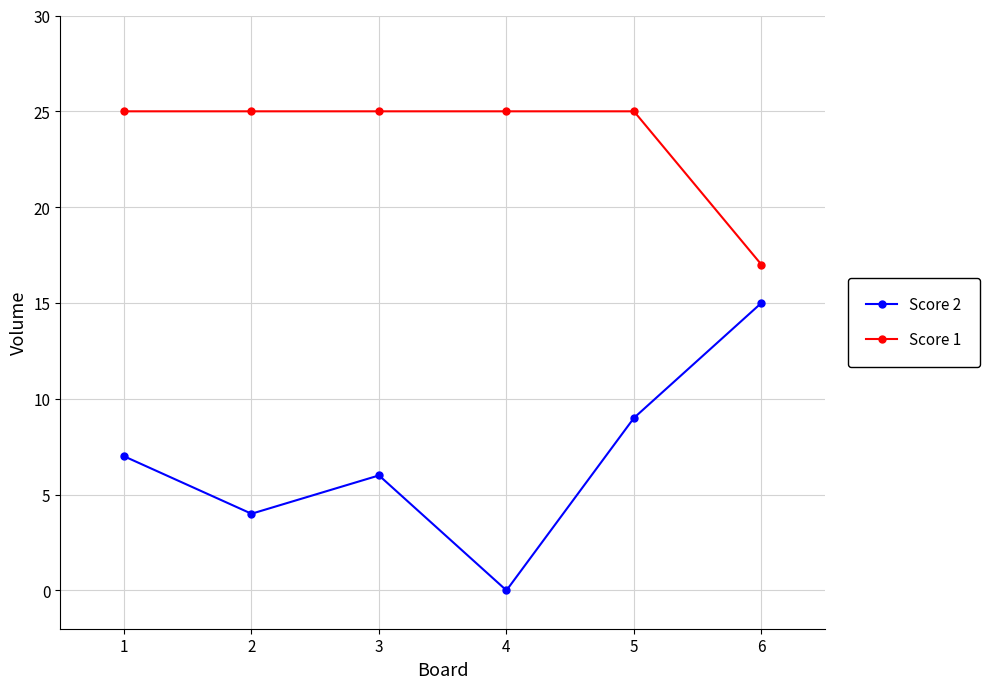

How many interior local peaks does the Score 2 series have?

1